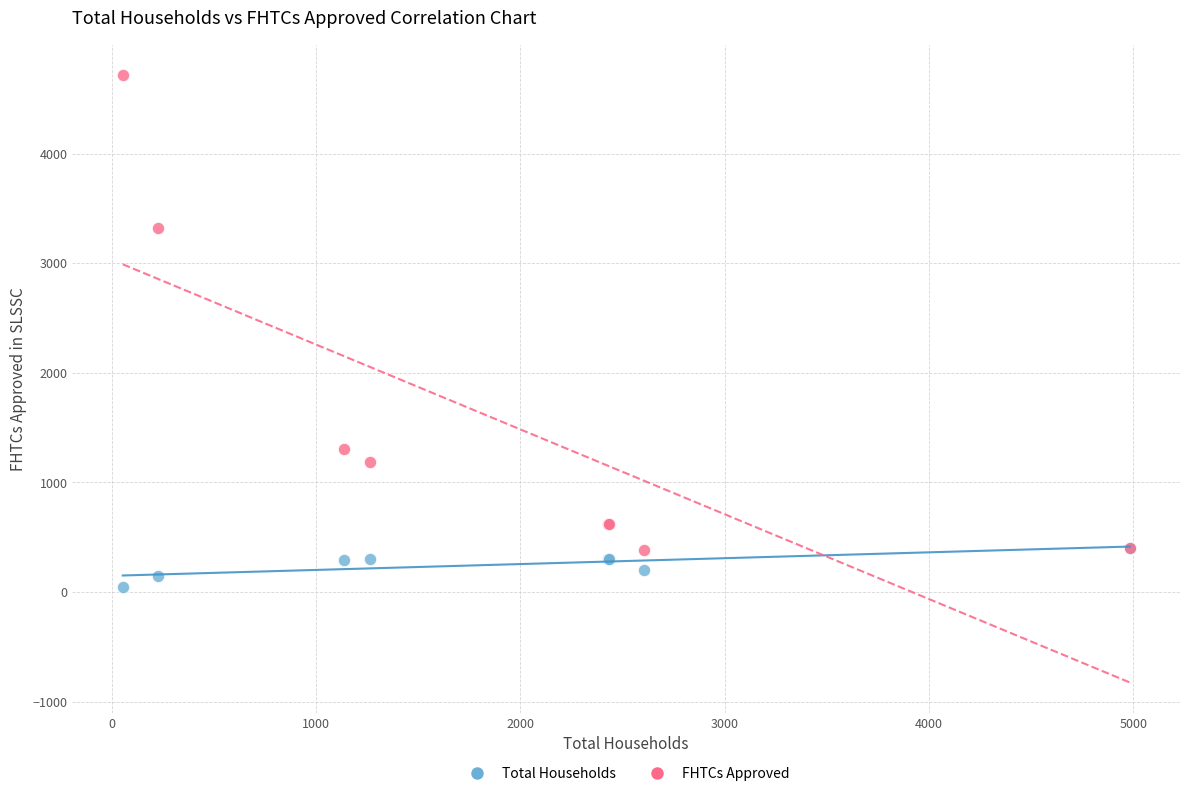

Across all series, what Y value is closest to 2383?

3318.6